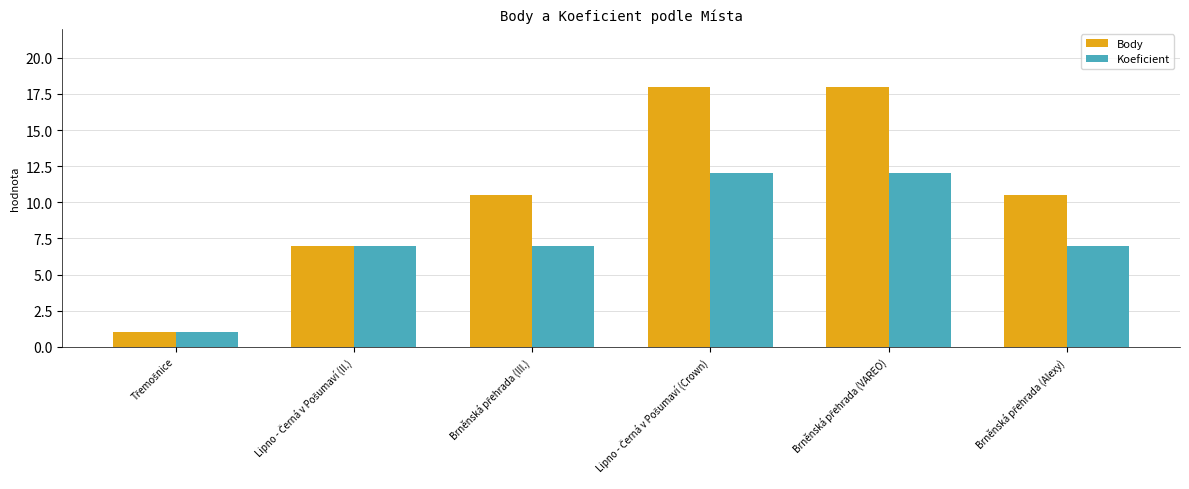

How many values in the Body series are below 10?

2